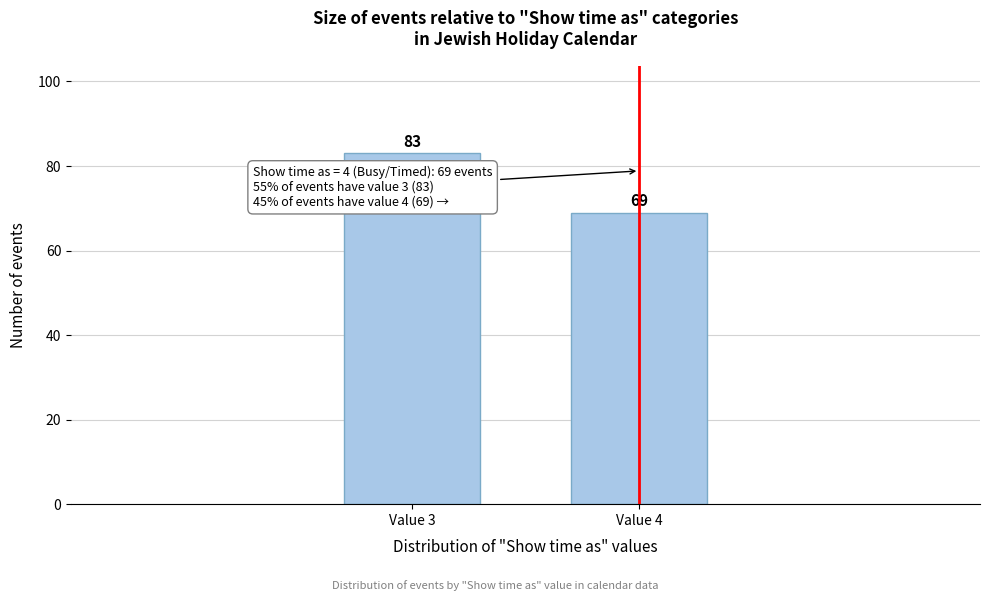

Reading left to right, list all the values displayed in this chart.

83	69